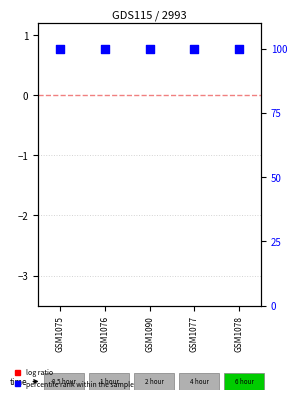

Which series contains the lowest Y value?

log ratio